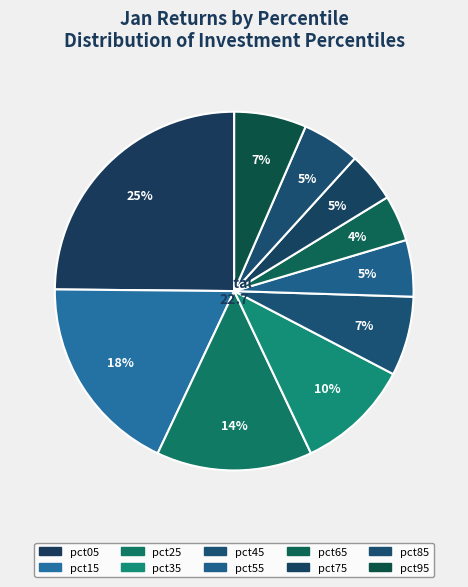

Is there a majority slice in this chart?

No